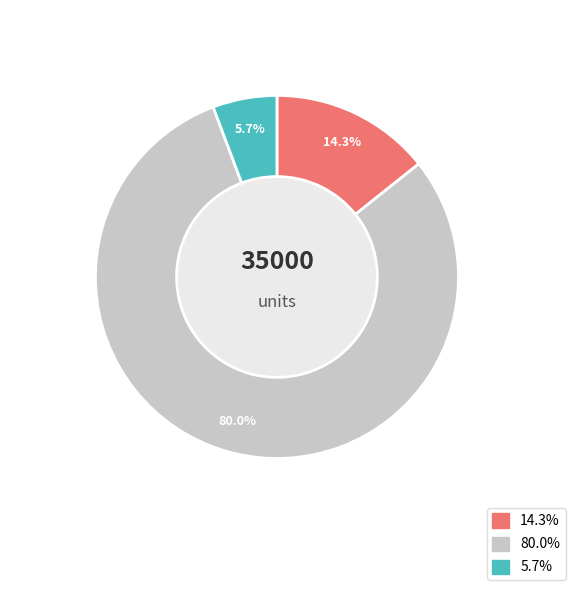

What percentage is the SAMCO ELSS TAX SAVER FUND slice, to the nearest percent?

14%